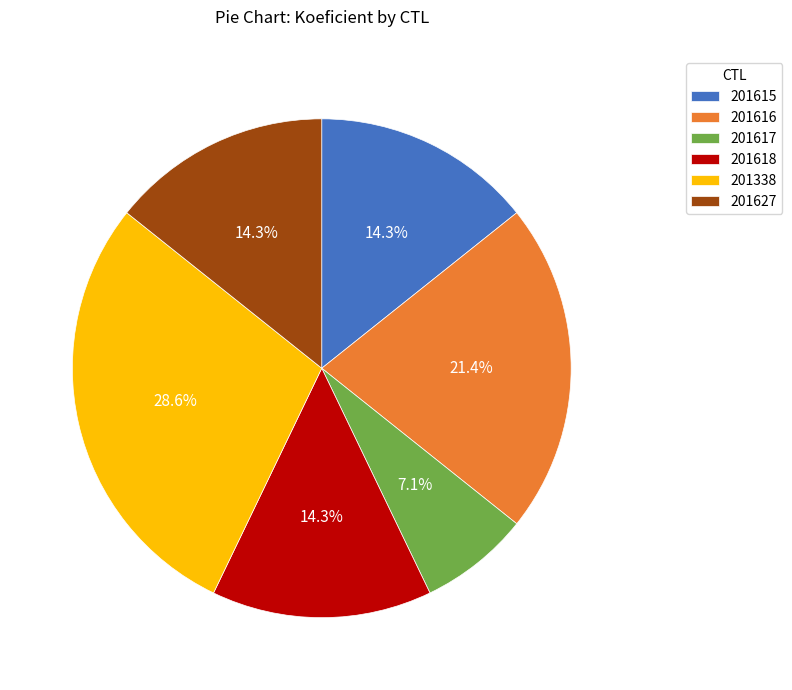

Does any single category account for the majority?

No